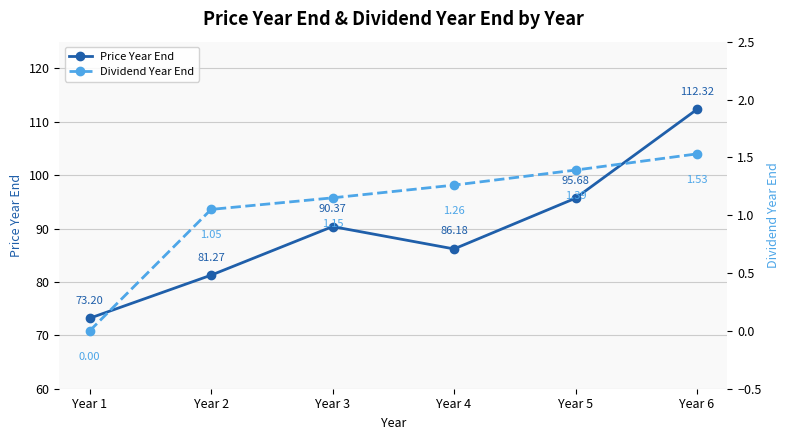

Rank the categories by Dividend Year End value from highest to lowest.

Year 6, Year 5, Year 4, Year 3, Year 2, Year 1